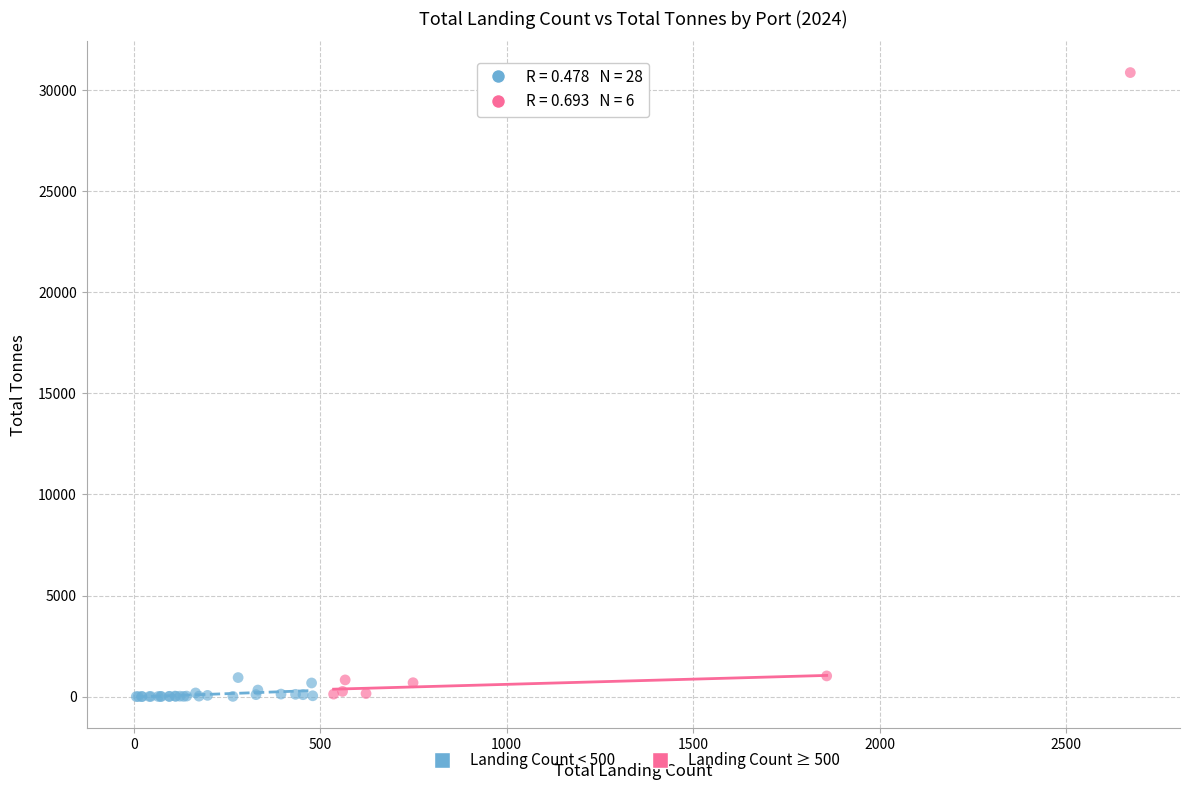

Which series reaches the maximum Y coordinate?

Landing Count ≥ 500